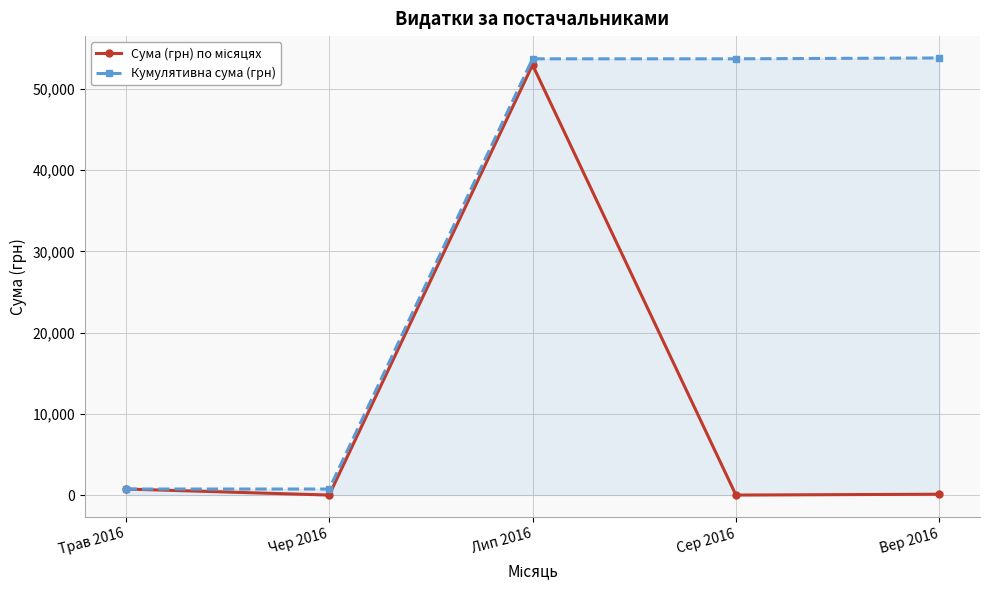

What is the sum of all Кумулятивна сума (грн) values?

162659.9